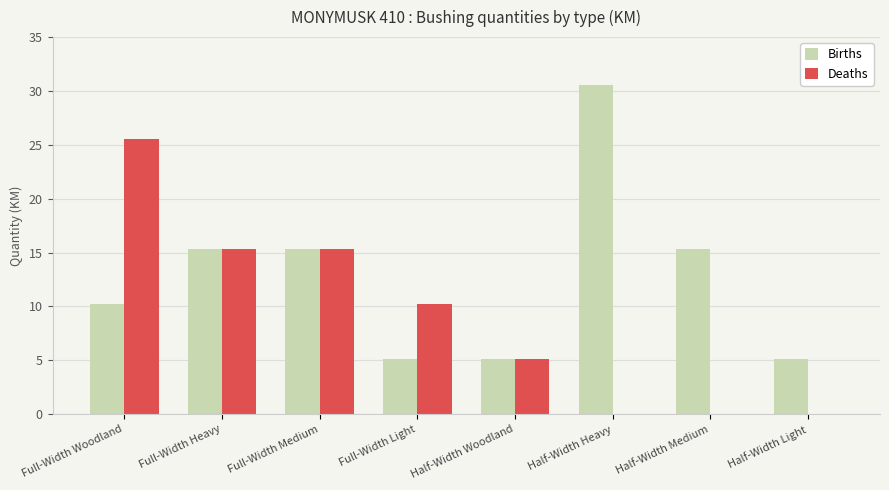

What is the spread (max minus min) of values at Full-Width Woodland?

15.3